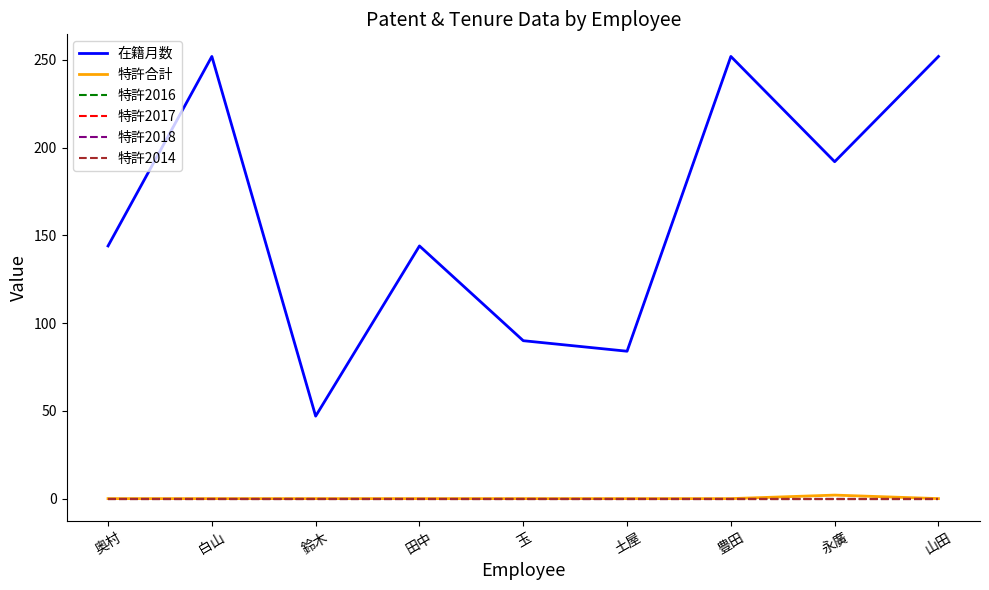

Does the chart have visible grid lines?

No